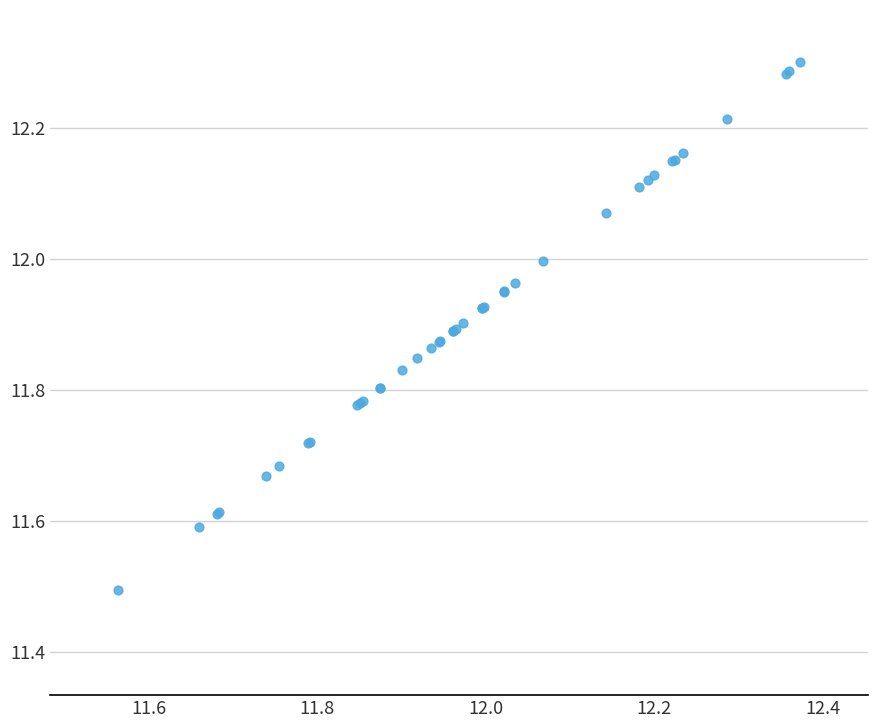

What Y value in the scatter plot is closest to 11?

11.5